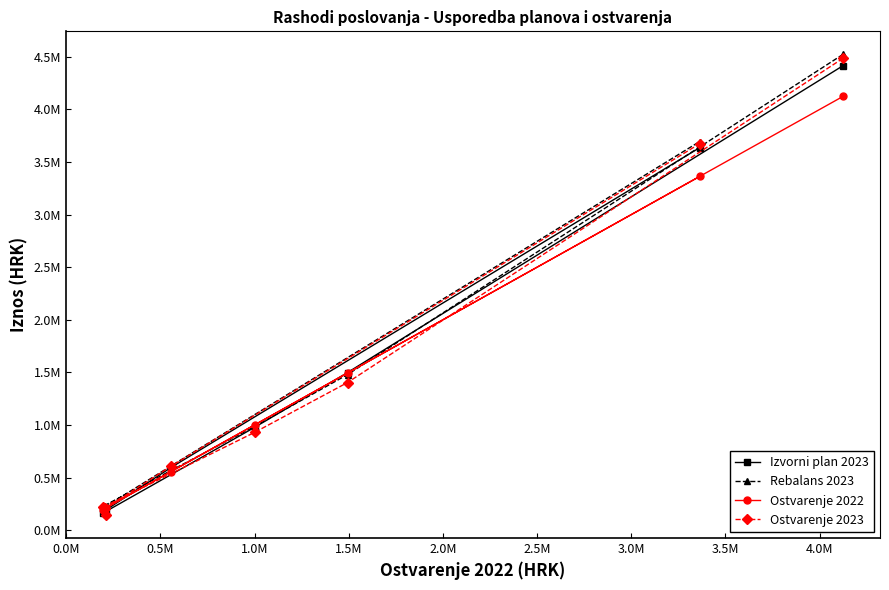

What are all the series names shown in the legend?

Izvorni plan 2023, Rebalans 2023, Ostvarenje 2022, Ostvarenje 2023